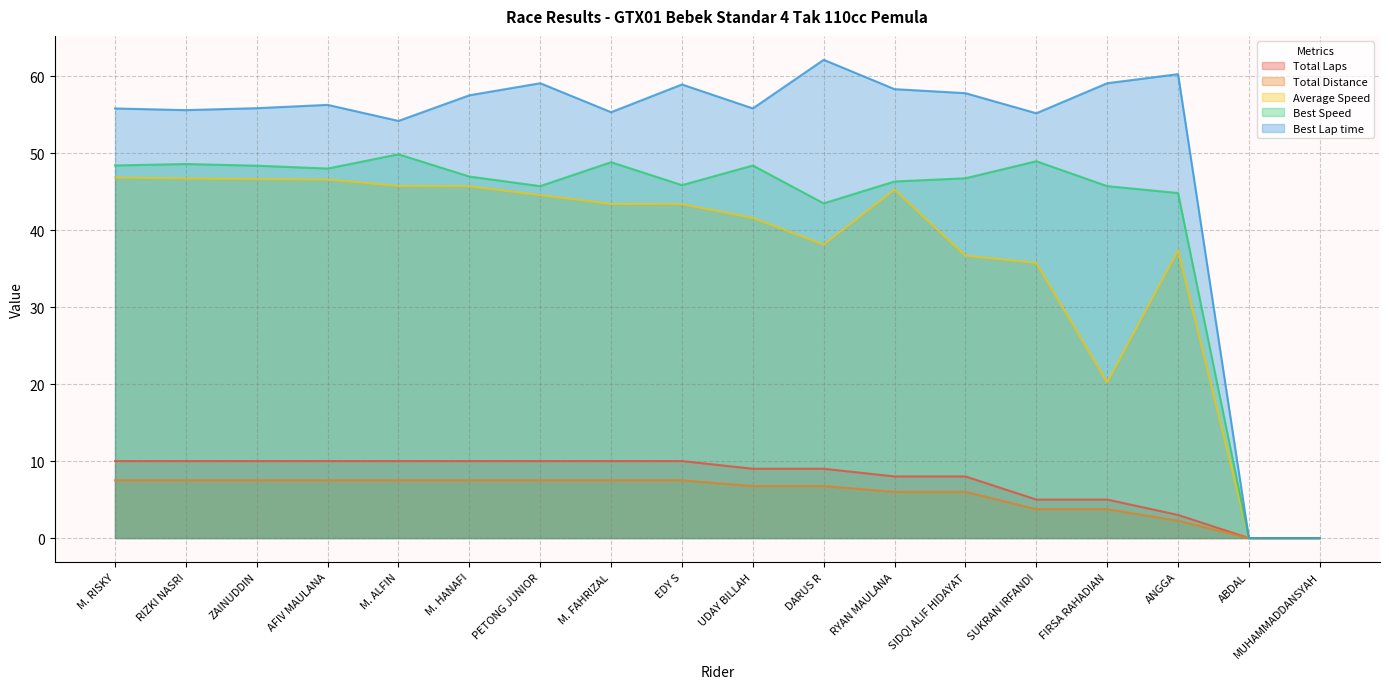

True or false: Best Lap time and Best Speed cross at least once.

False